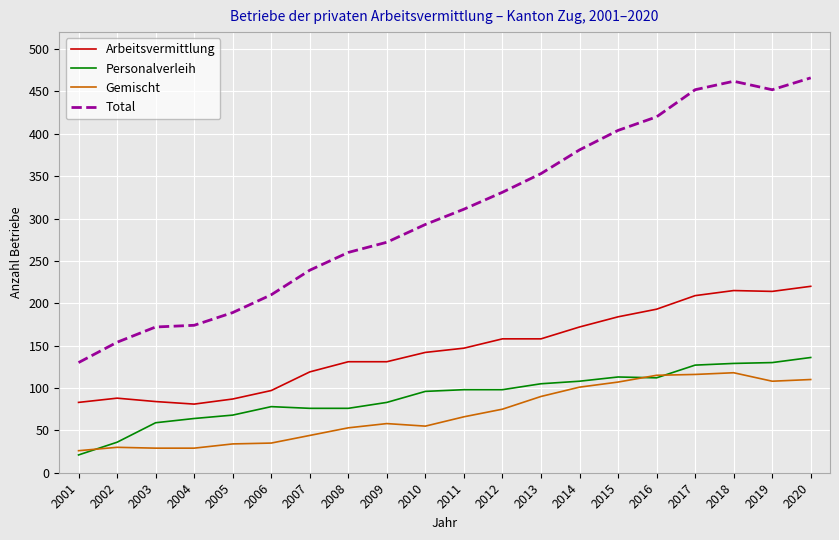

Rank the series by their maximum value, from lowest to highest.

Gemischt, Personalverleih, Arbeitsvermittlung, Total